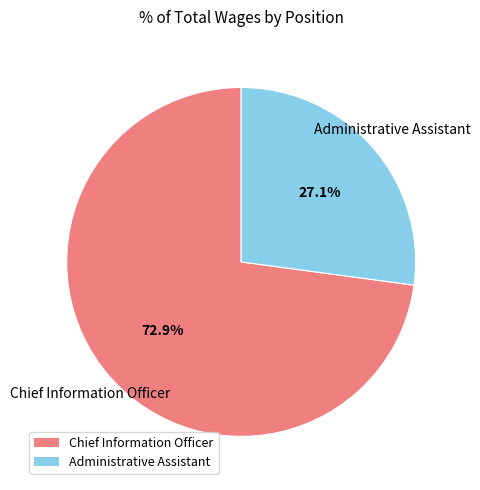

To the nearest percent, what percentage of the pie is Chief Information Officer?

73%